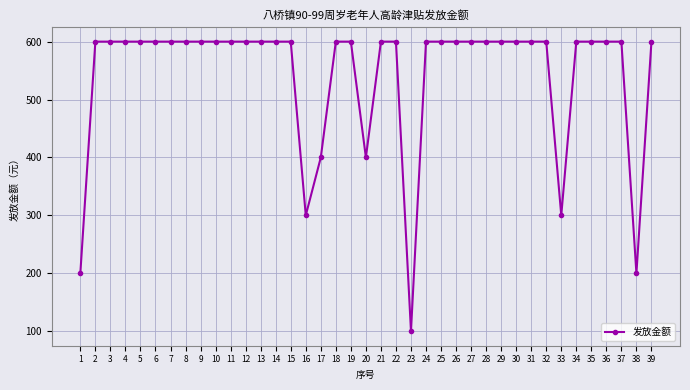

What value does the data have at 26, to the nearest 10?

600